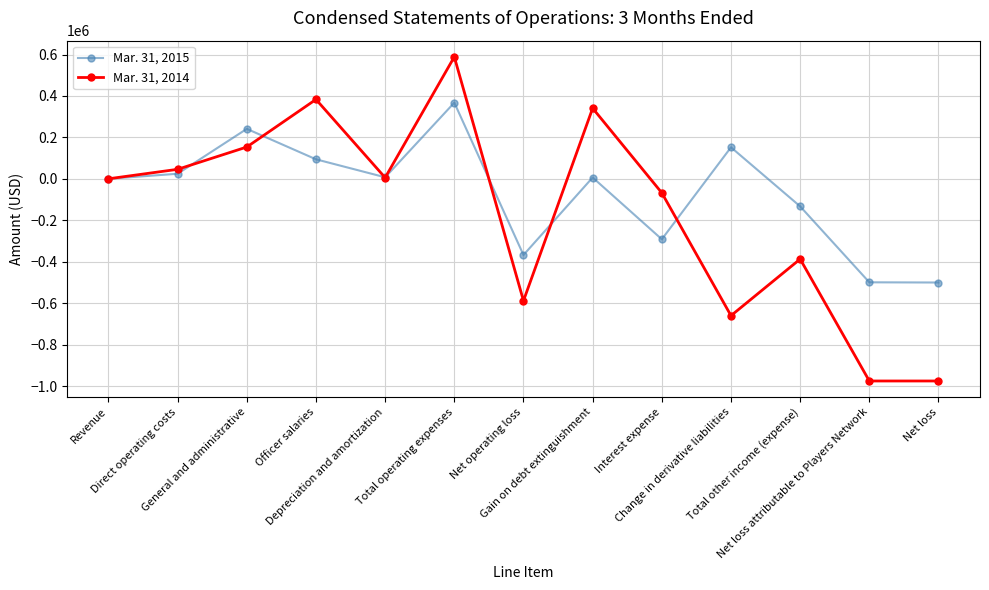

Which series has the widest spread of values?

Mar. 31, 2014